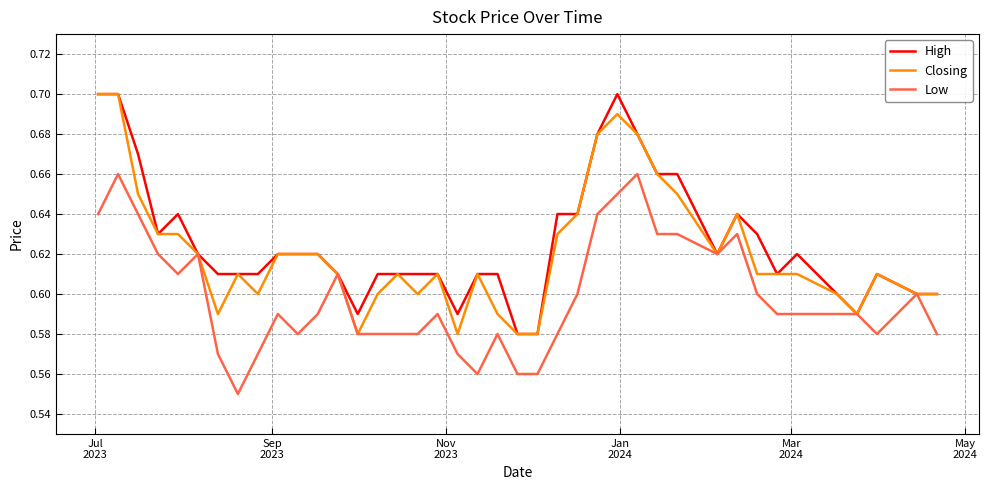

Rank the series by their average value, from lowest to highest.

Low, Closing, High